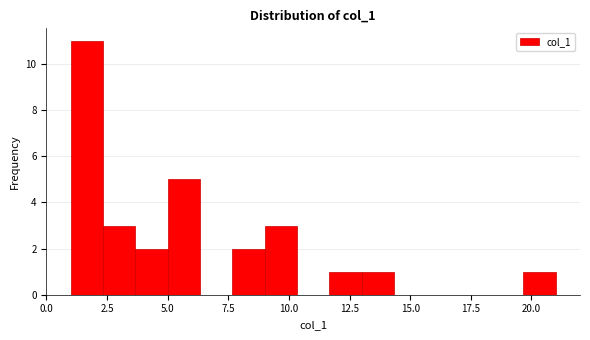

Read against the x-axis, roughly where is the centre of the tallest bar?

1.5